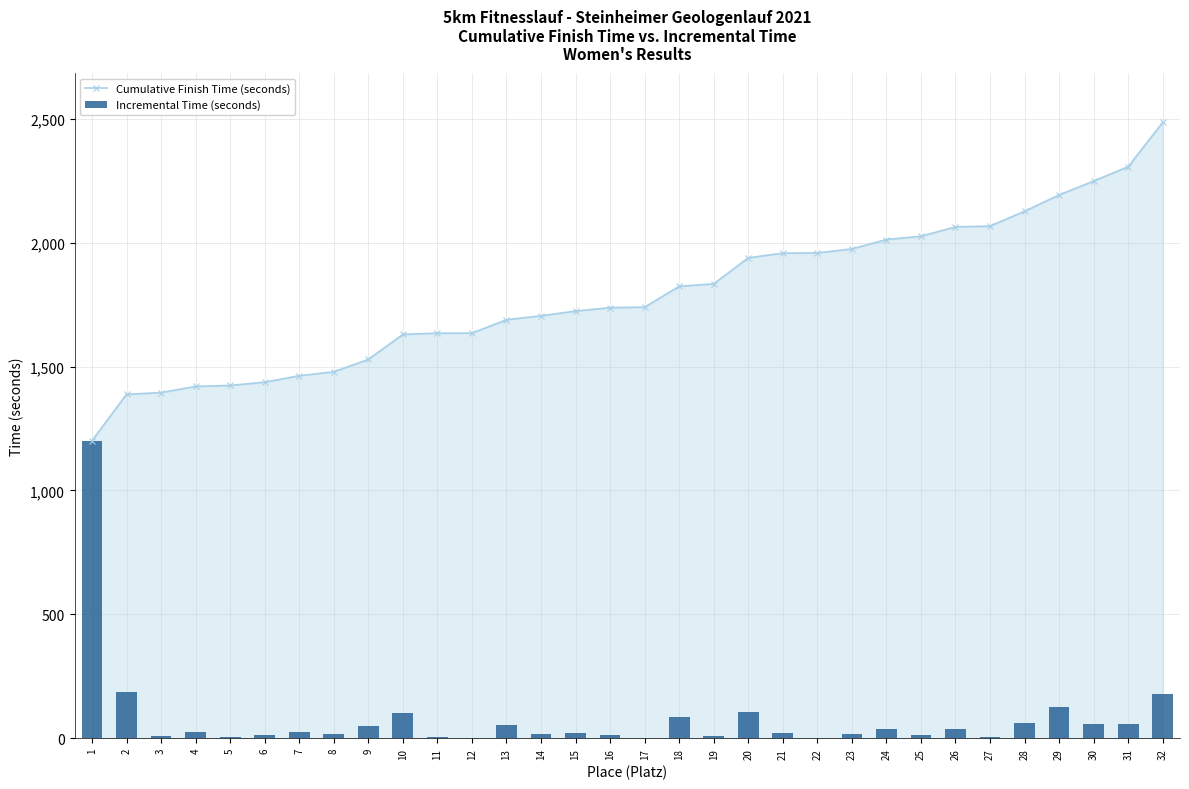

The value of Cumulative Finish Time (seconds) at 16 is 417. True or false?

False